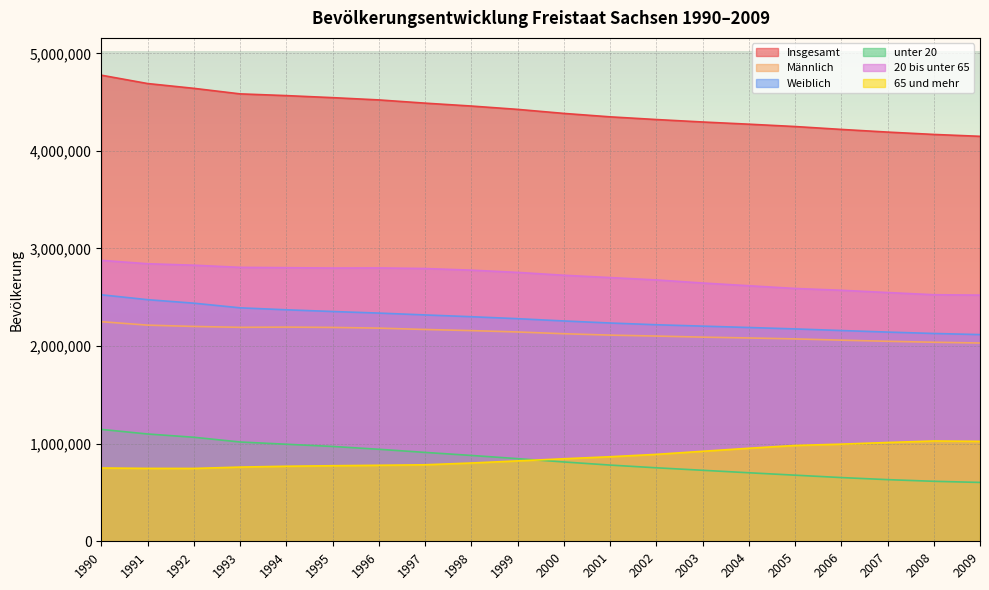

List the series in order of their peak value, highest first.

Insgesamt, 20 bis unter 65, Weiblich, Männlich, unter 20, 65 und mehr